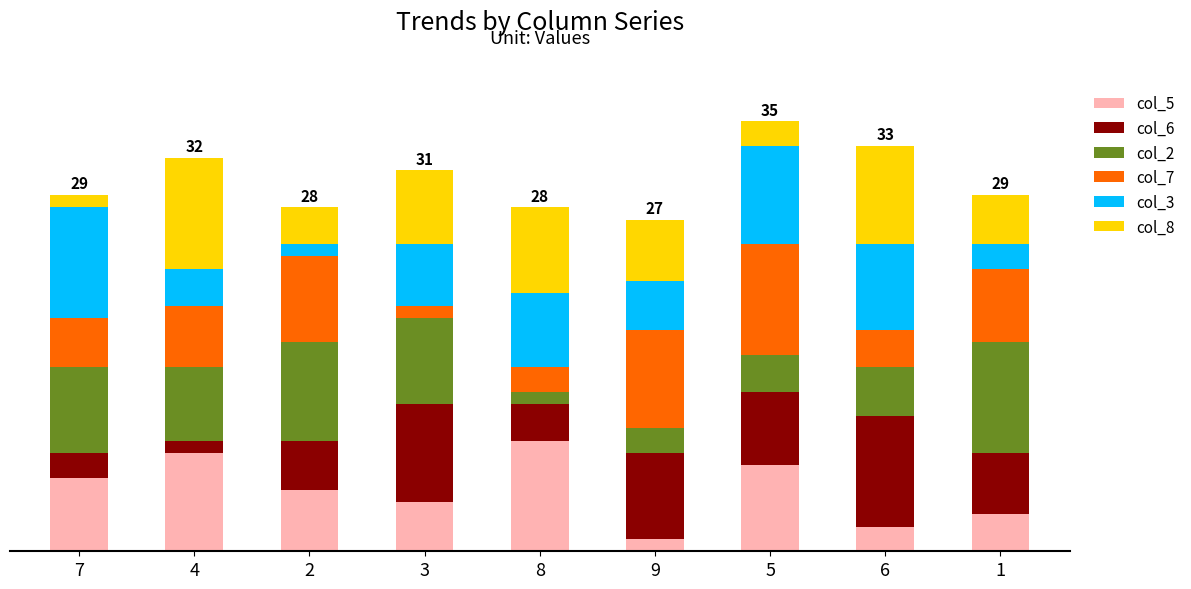

List the labels in order of col_5 value, largest first.

8, 4, 5, 7, 2, 3, 1, 6, 9